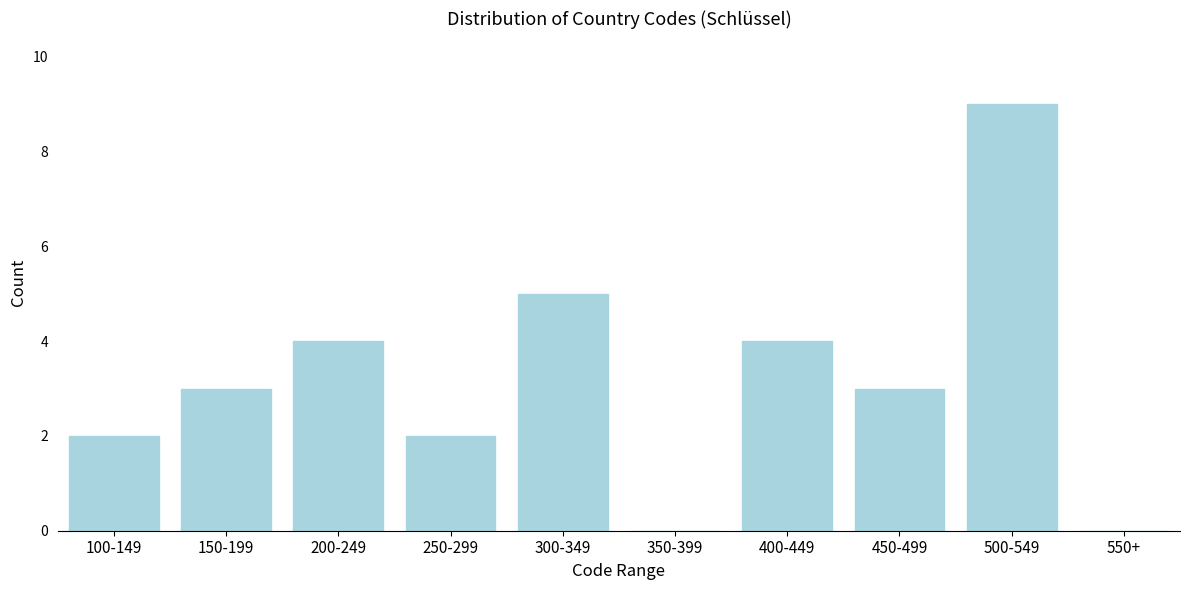

Reading left to right, list all the values displayed in this chart.

100-149=2	150-199=3	200-249=4	250-299=2	300-349=5	350-399=0	400-449=4	450-499=3	500-549=9	550+=0